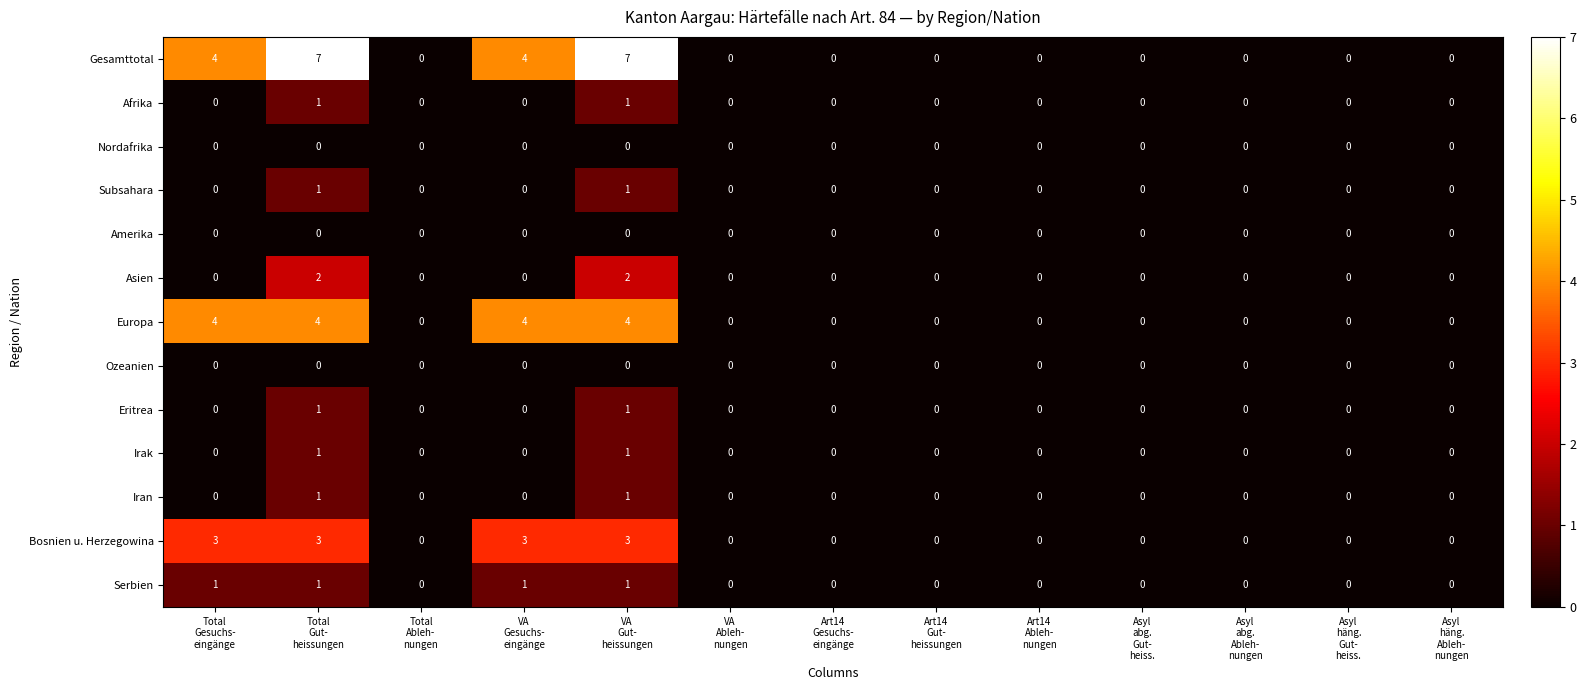

How many Subsahara values are between 0 and 1?

13